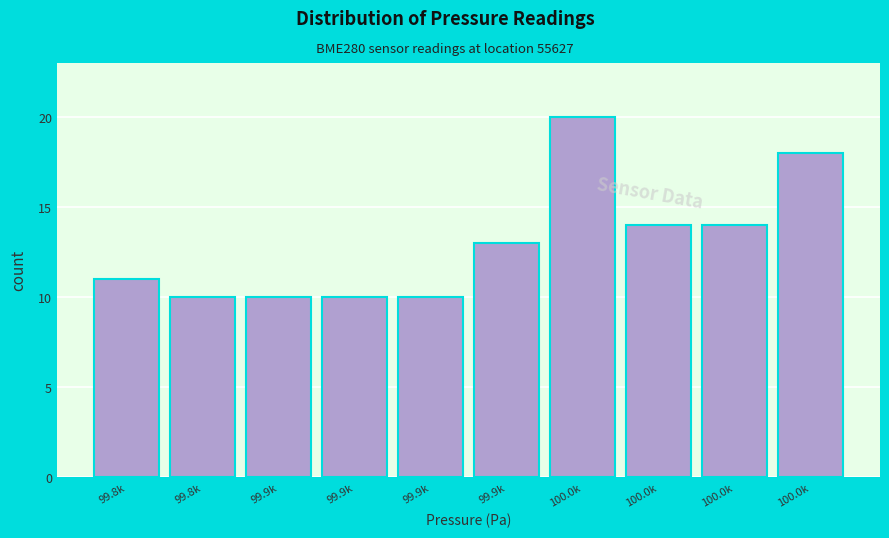

How many data points are less than 13?

5